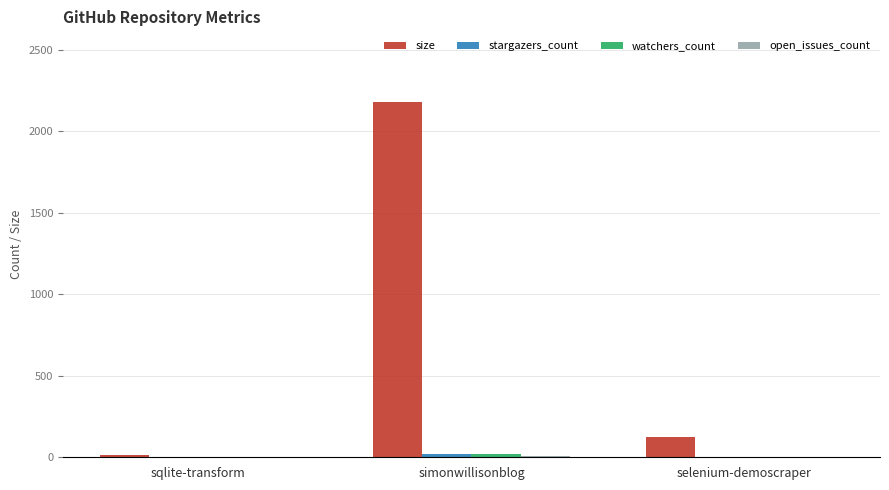

What is the total value across all series at simonwillisonblog?

2232